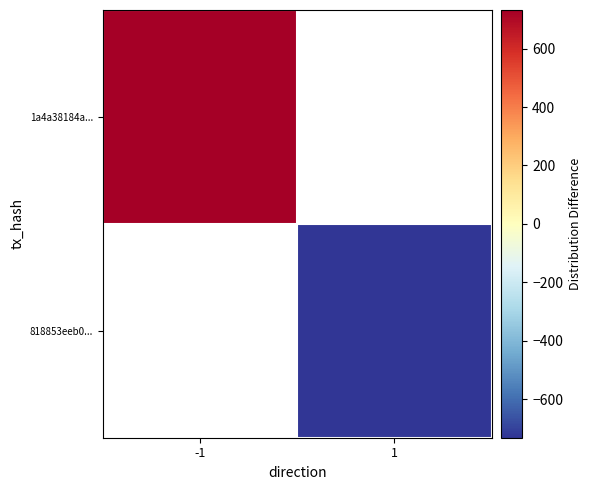

Between 1 and -1, which is larger?

-1